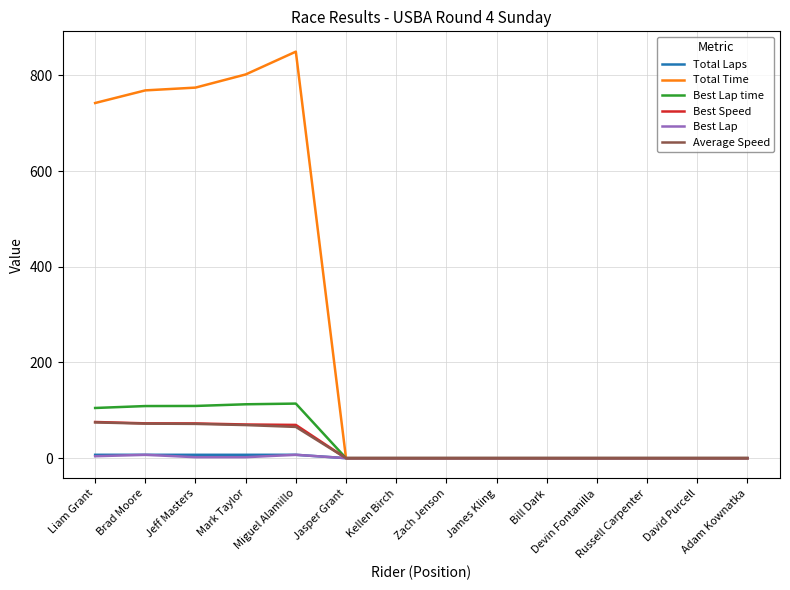

How many lines are shown in the chart?

6